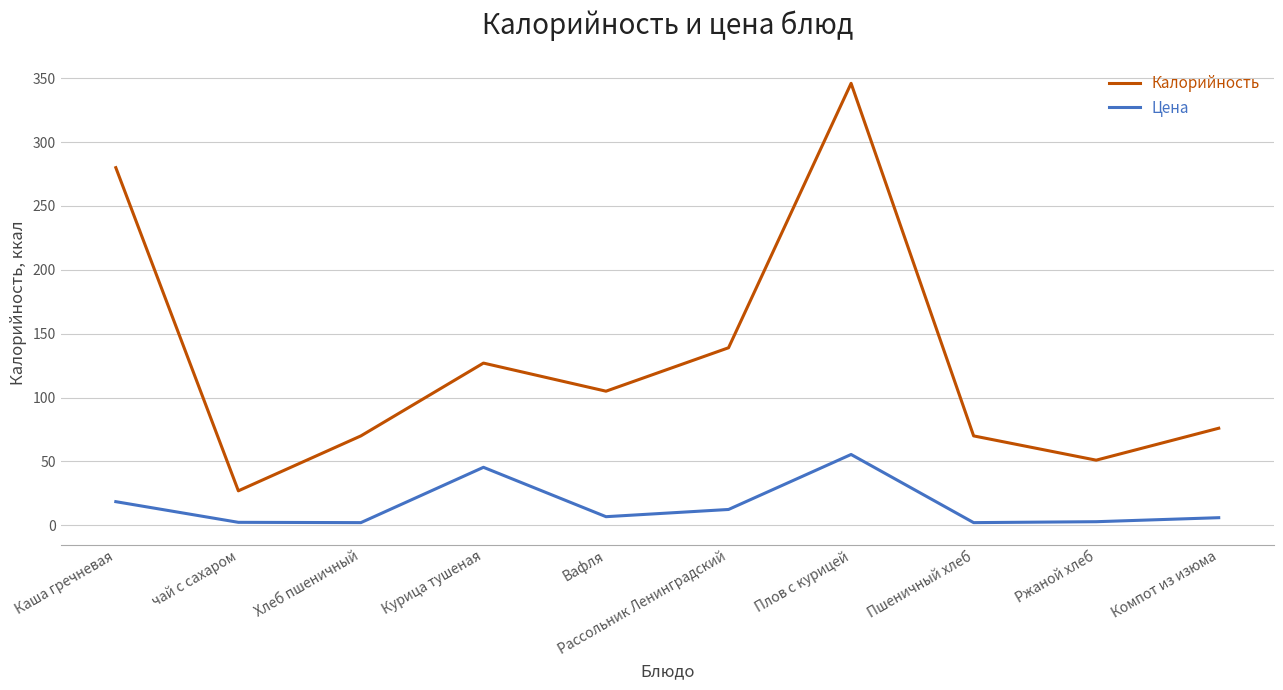

True or false: Калорийность and Цена intersect in this chart.

False